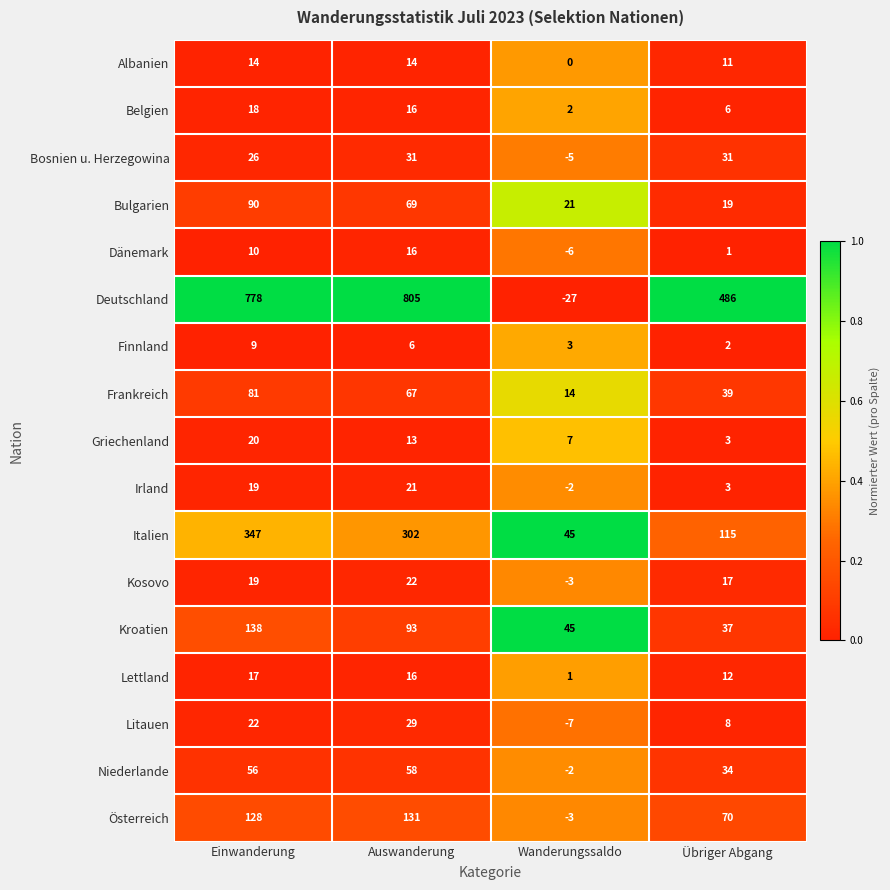

How many series are shown in this chart?

17